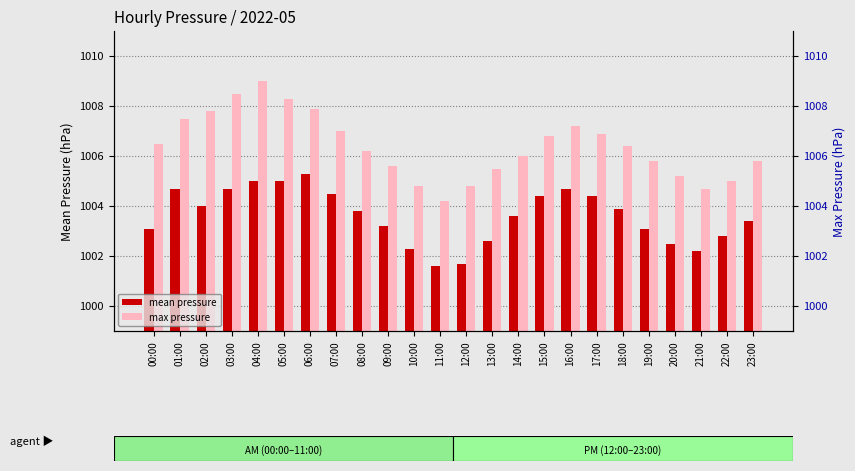

What is the total value across all series at 21:00?

2006.9